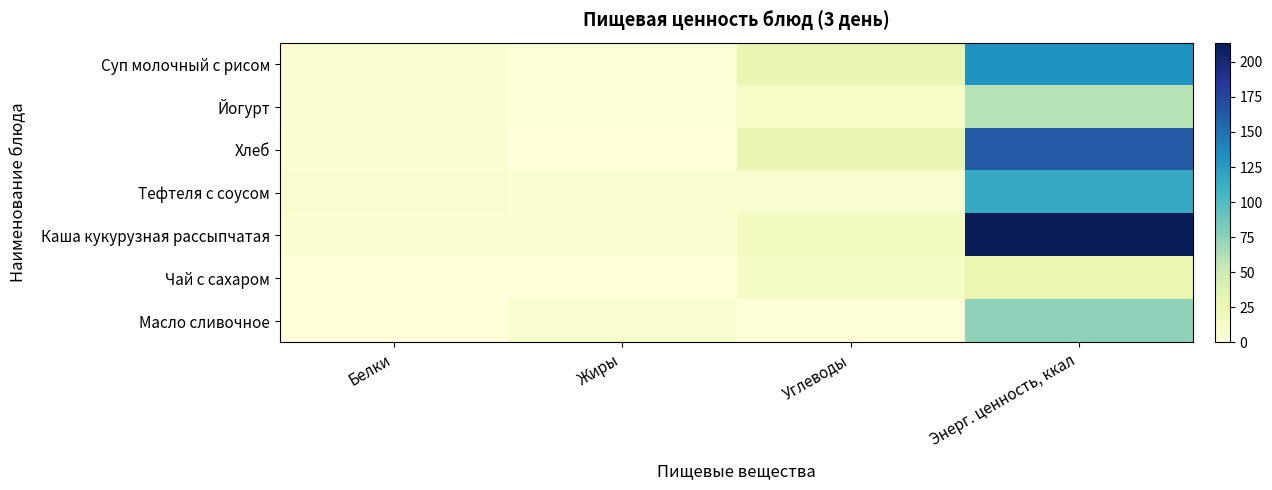

Reading right to left, transcribe all the data shown in this chart.

Суп молочный с рисом: Энерг. ценность, ккал=132.4	Углеводы=30.1	Жиры=3.2	Белки=4.8
Йогурт: Энерг. ценность, ккал=60.0	Углеводы=11.9	Жиры=2.0	Белки=4.3
Хлеб: Энерг. ценность, ккал=162.2	Углеводы=29.2	Жиры=0.7	Белки=5.8
Тефтеля с соусом: Энерг. ценность, ккал=114.4	Углеводы=7.8	Жиры=7.2	Белки=7.8
Каша кукурузная рассыпчатая: Энерг. ценность, ккал=213.6	Углеводы=17.2	Жиры=5.7	Белки=6.6
Чай с сахаром: Энерг. ценность, ккал=28.0	Углеводы=13.4	Жиры=0.0	Белки=0.0
Масло сливочное: Энерг. ценность, ккал=75.0	Углеводы=1.5	Жиры=8.0	Белки=0.1